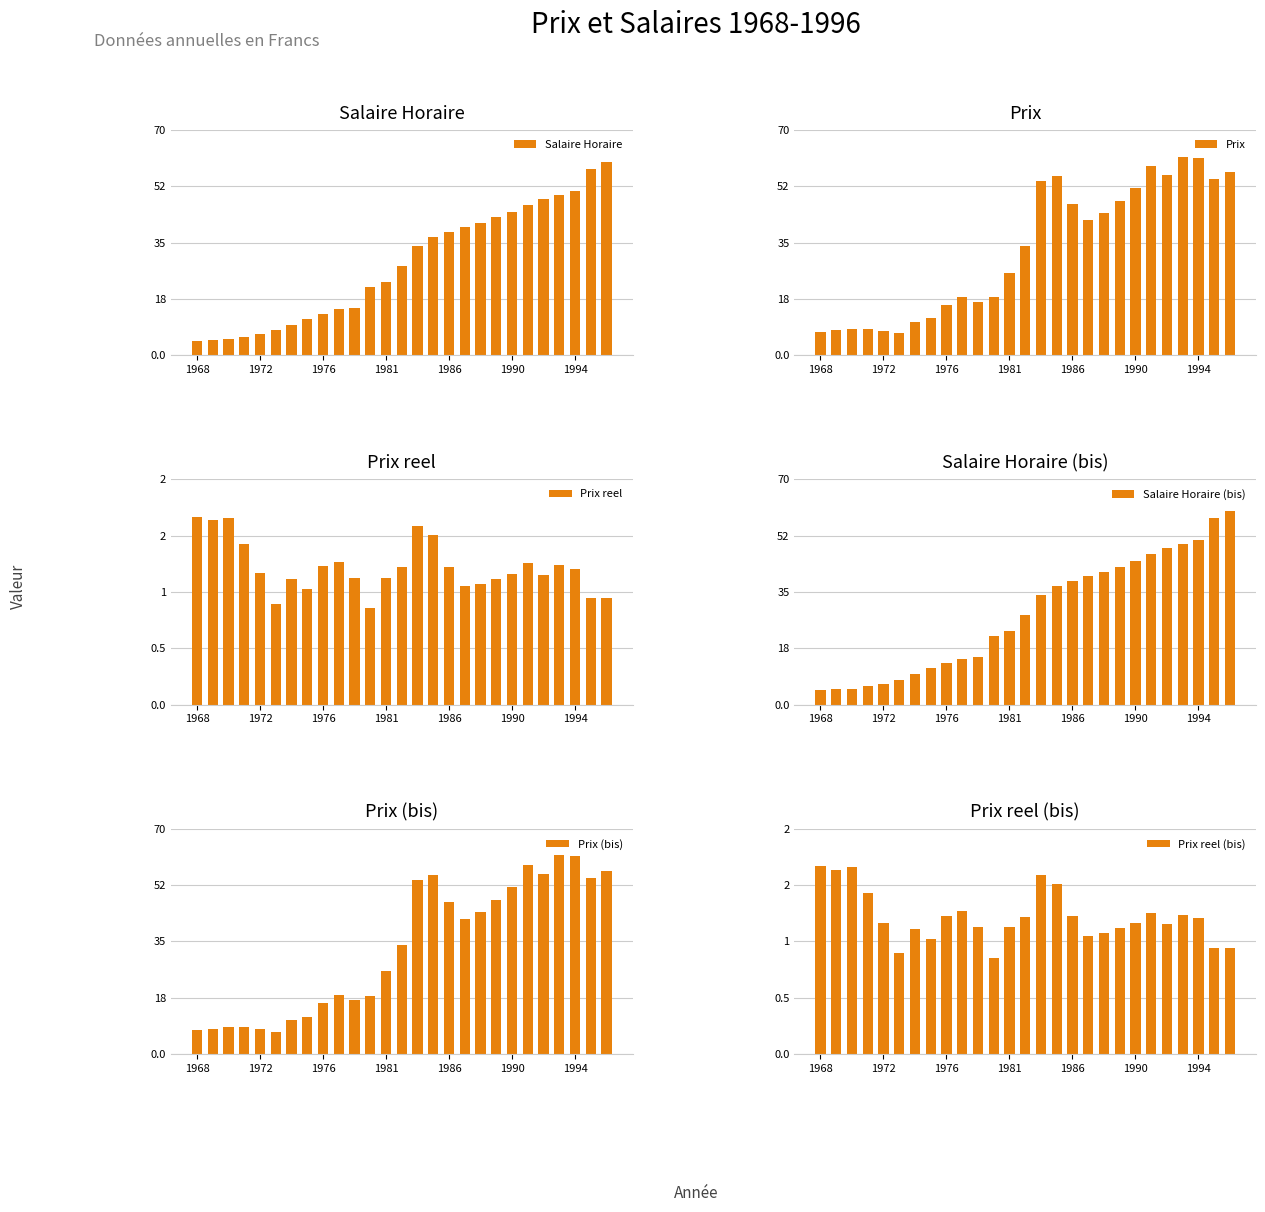

Is it true that Salaire Horaire equals 71.5 at 1990?

False